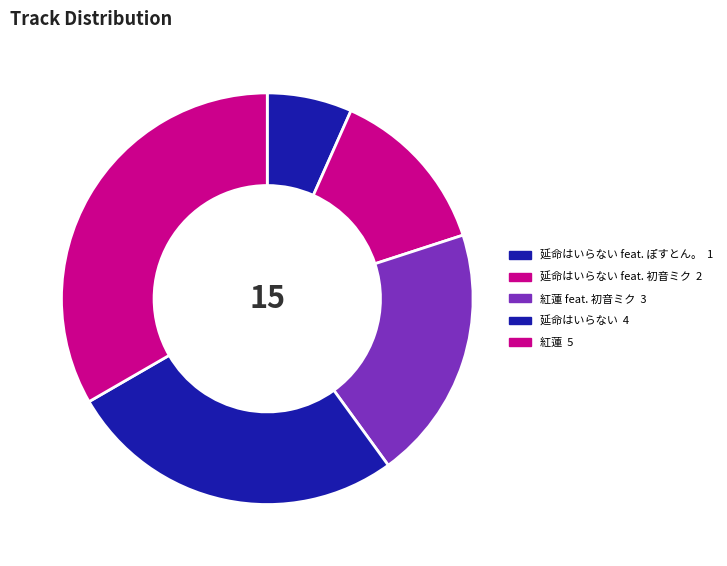

How many slices are in this pie chart?

5